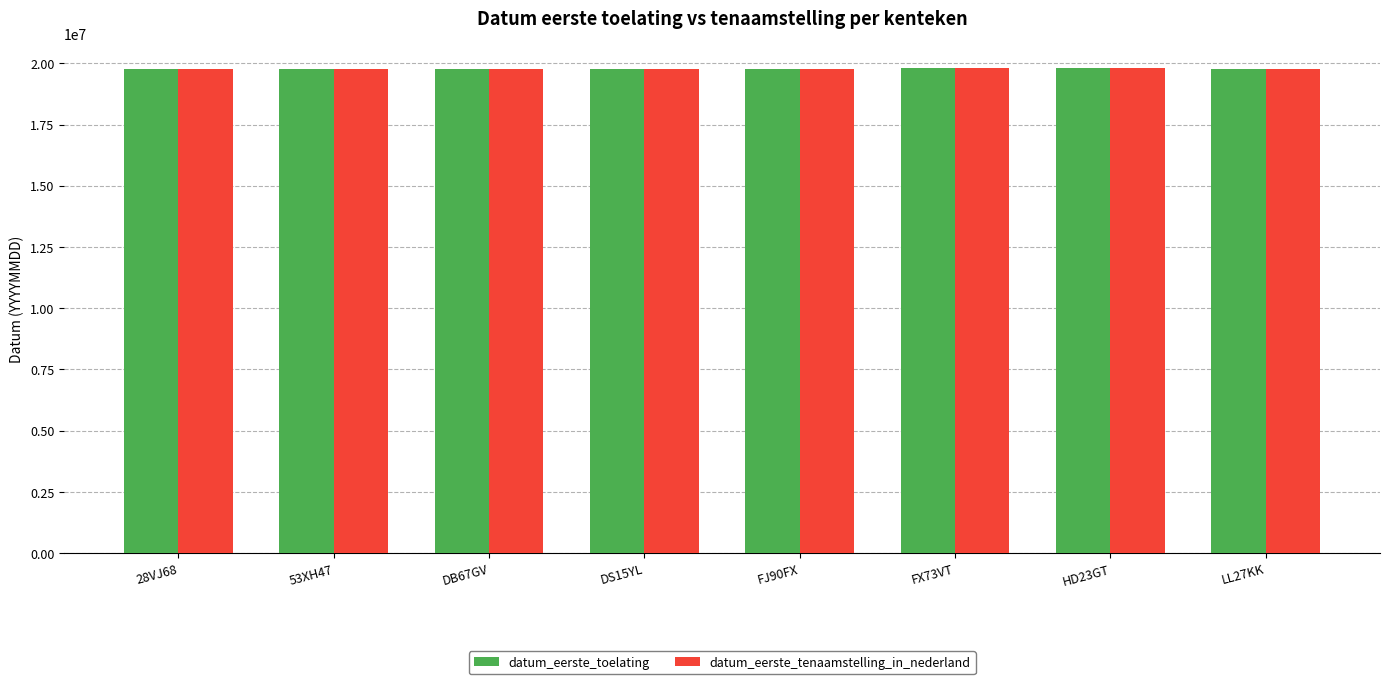

What is the label of the 5th bar from the right?

DS15YL